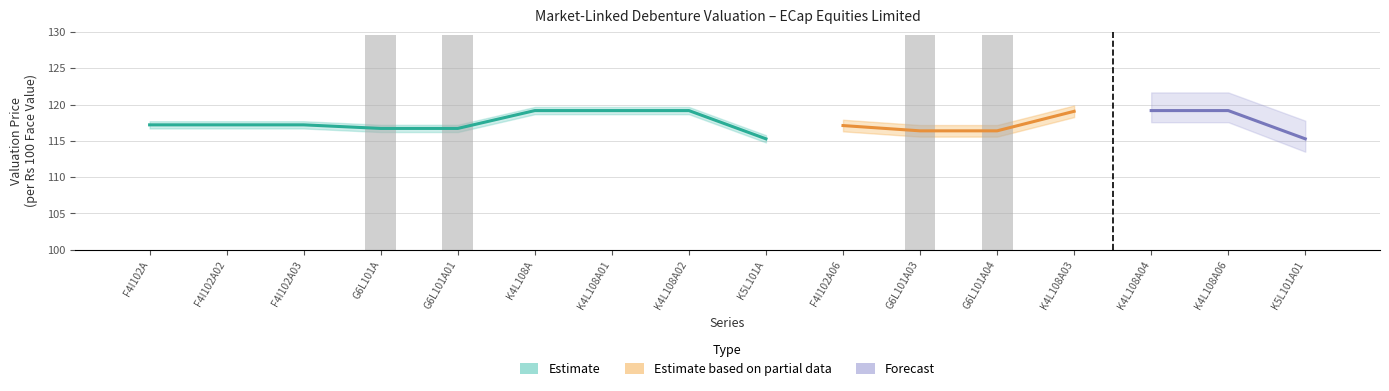

What is the value of the Valuation price bar at the 16th from the left?

115.3